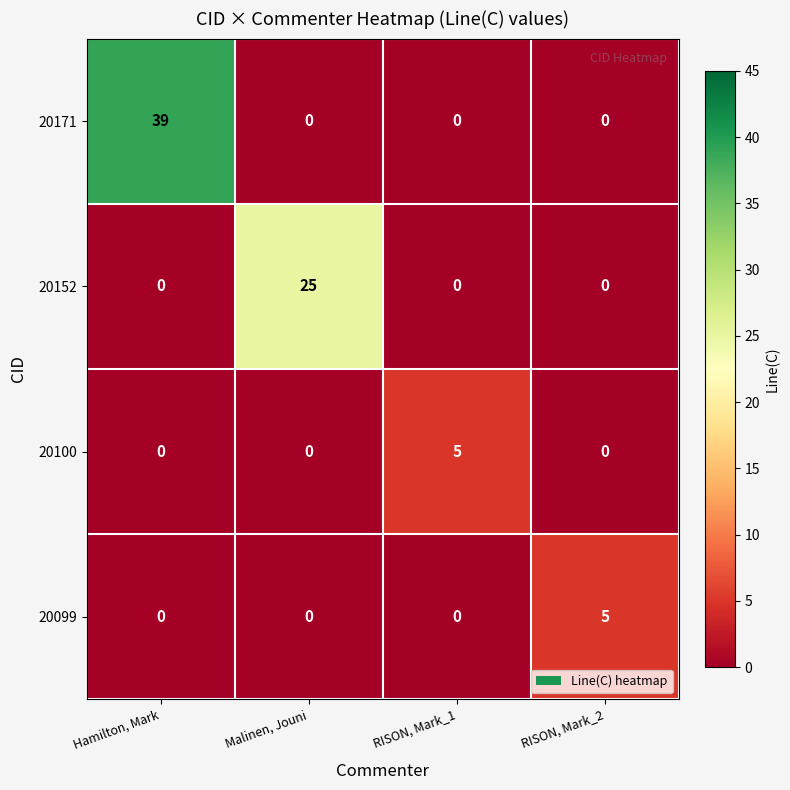

What is the sum of all 20099 values?

5